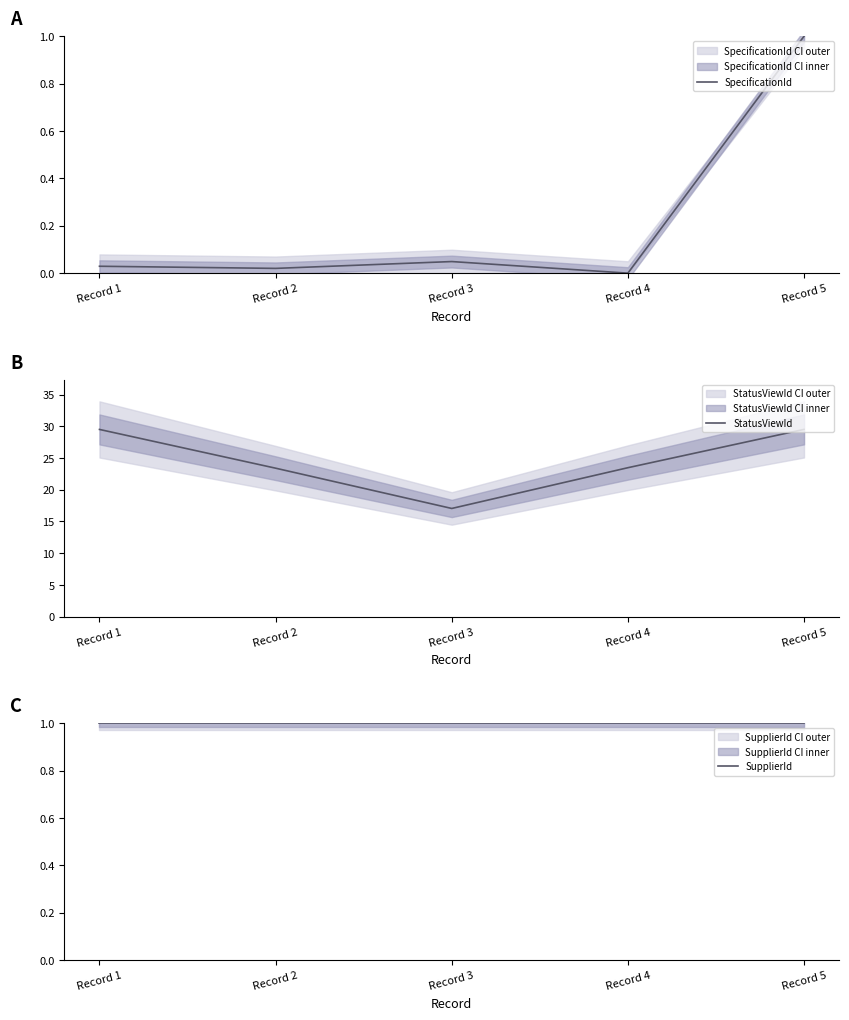

What is the average value of the SupplierId series?

1.0